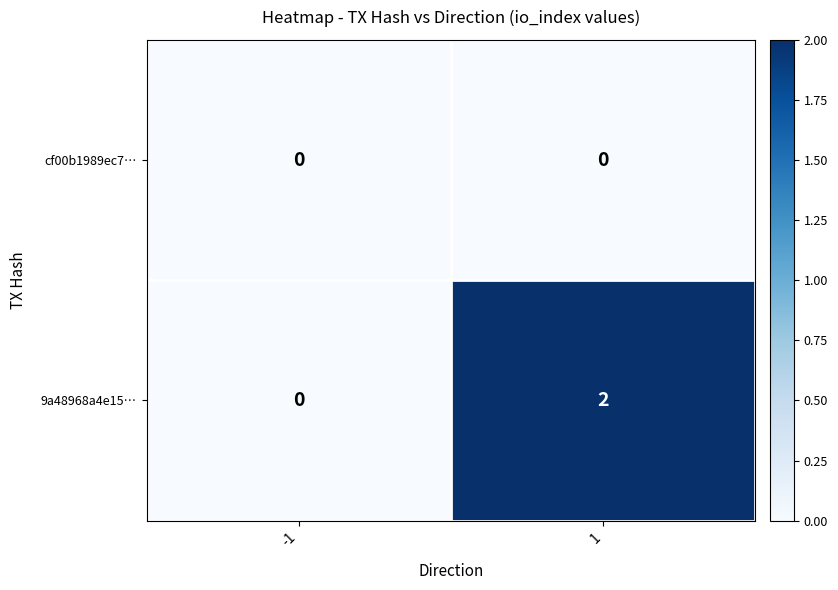

Reading right to left, transcribe all the data shown in this chart.

cf00b1989ec7…: 1=0	-1=0
9a48968a4e15…: 1=2	-1=0